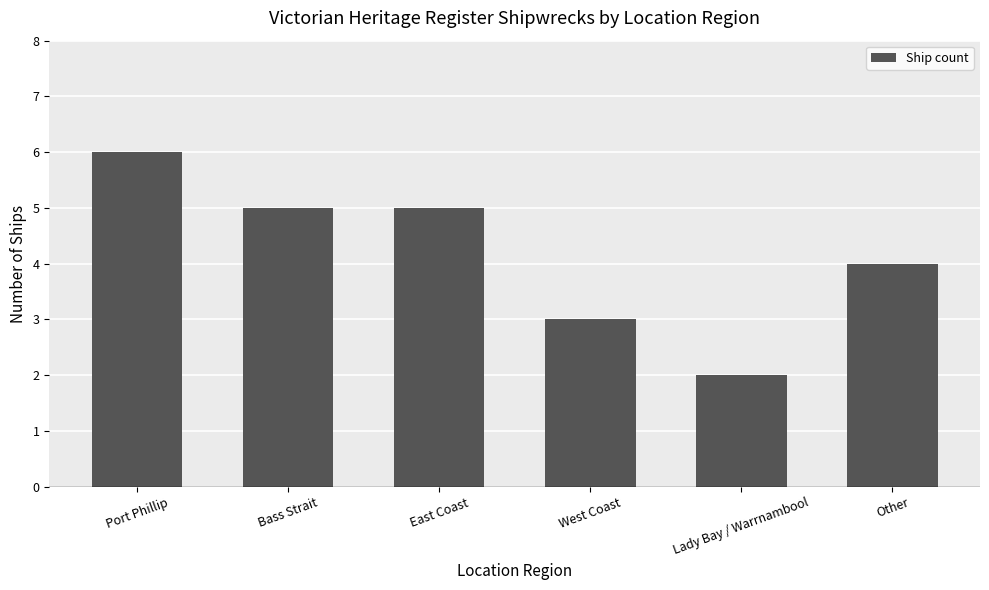

What is the sum of all values?

25